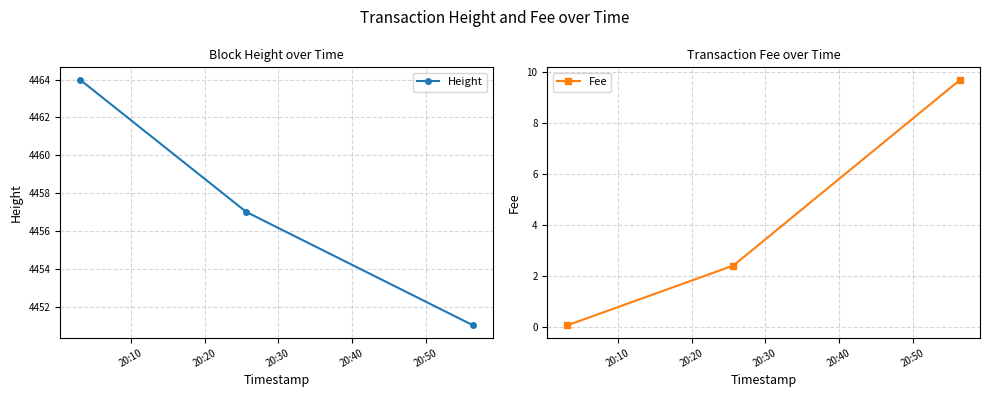

True or false: Height has a value of 4451.0 at 20:30.

True